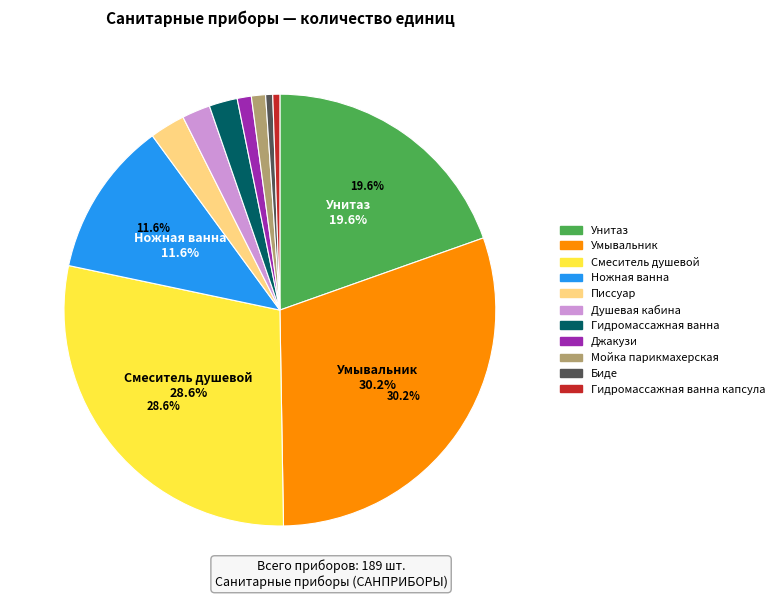

How many segments does this pie chart have?

11